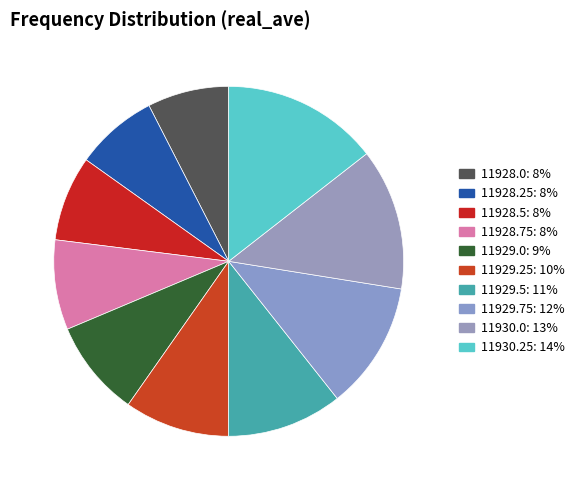

How many slices are in this pie chart?

10